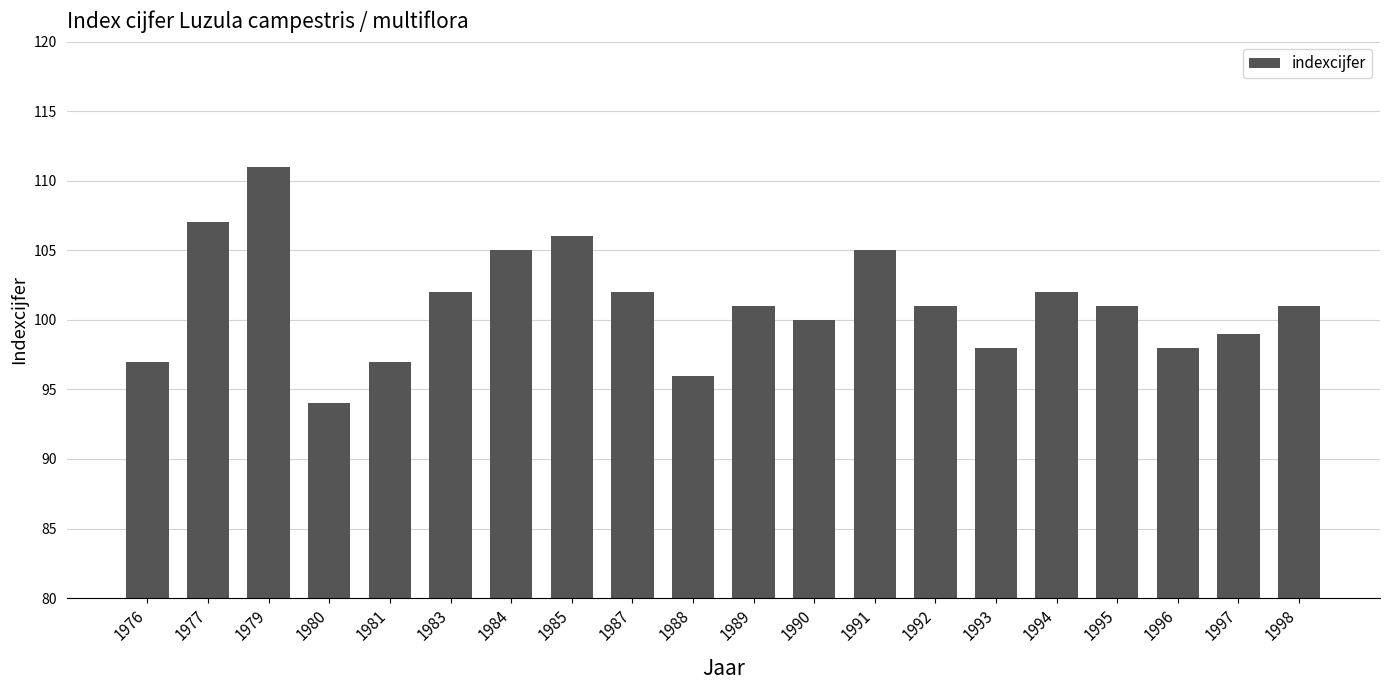

What is the maximum value shown in the chart?

111